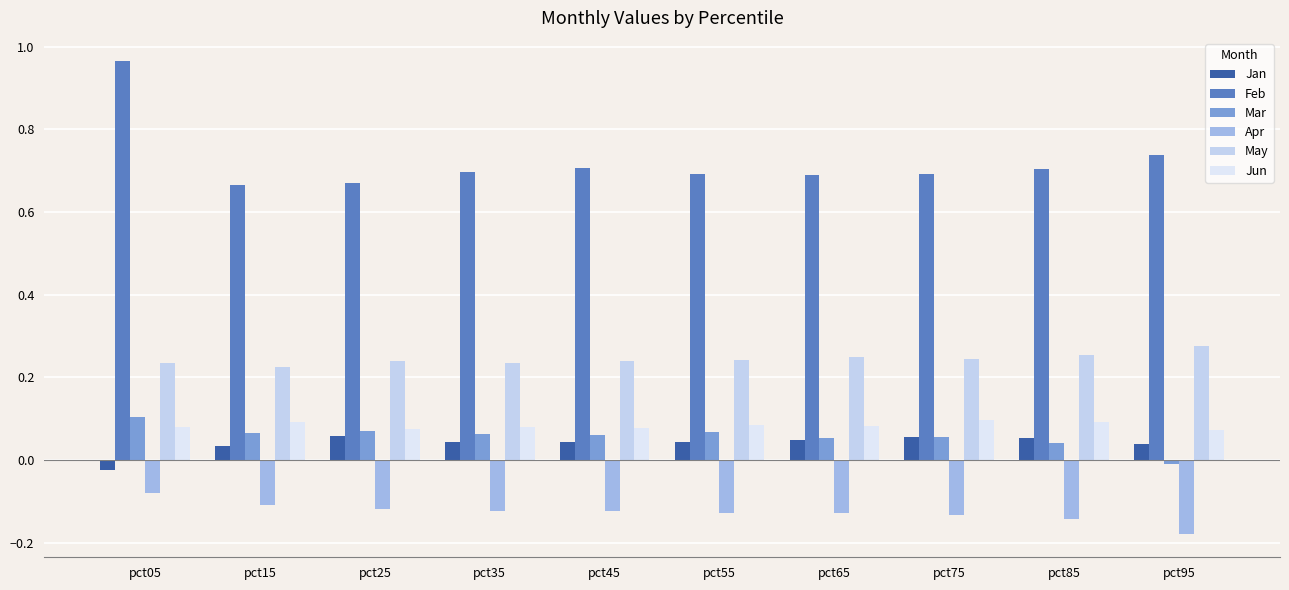

How many negative values does the Mar series have?

1